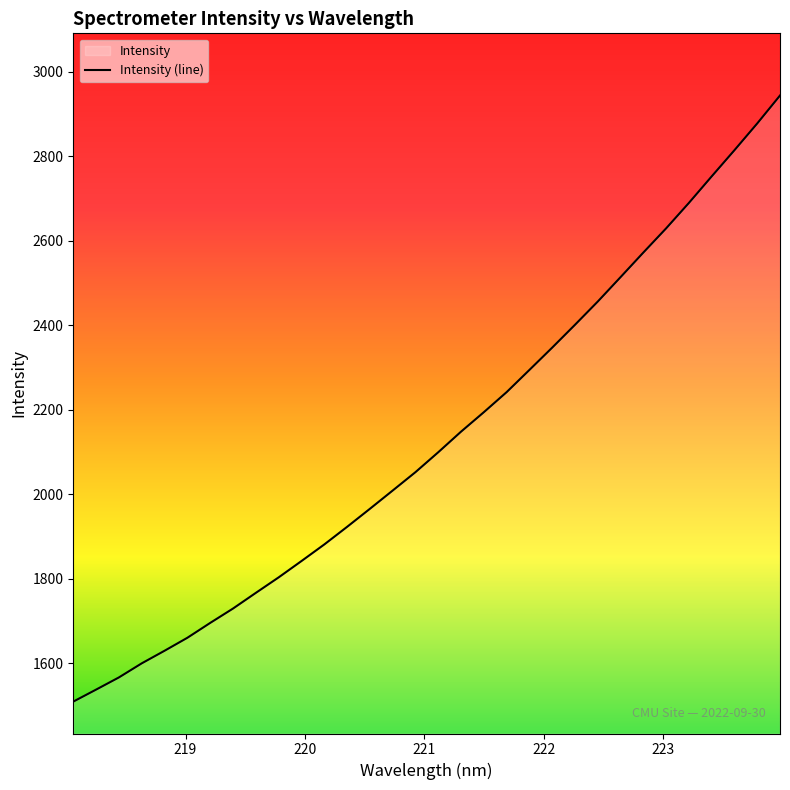

What is the change in value from 218.6332 to 223.0264?

+1029.6